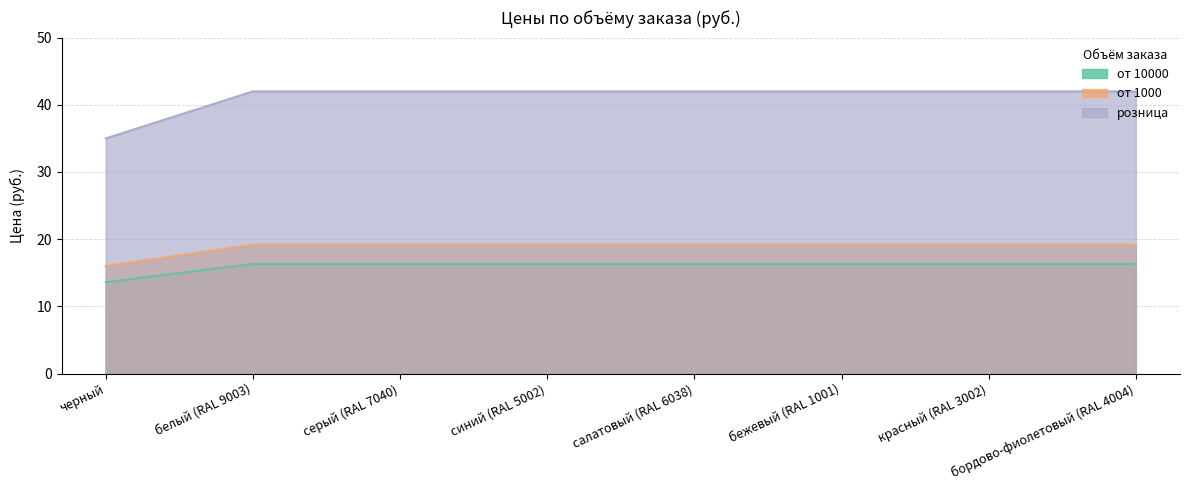

What is the label of the 7th point from the right?

белый (RAL 9003)